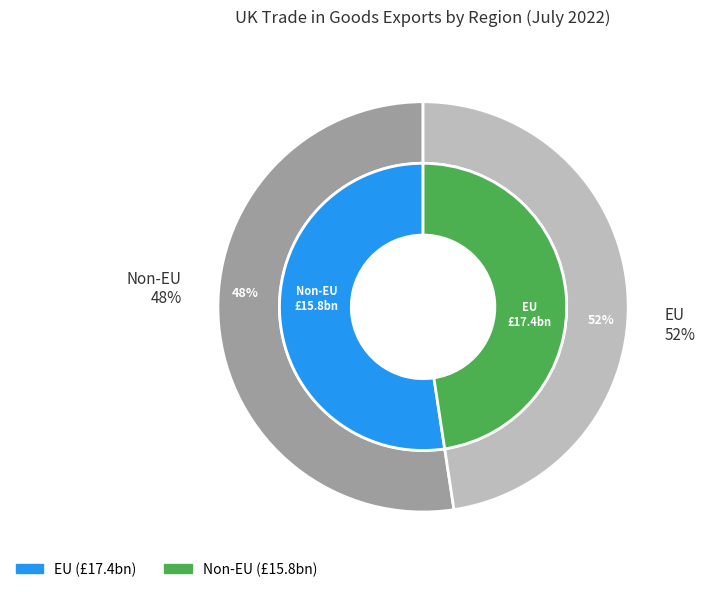

Which slice is the smallest?

Non-EU